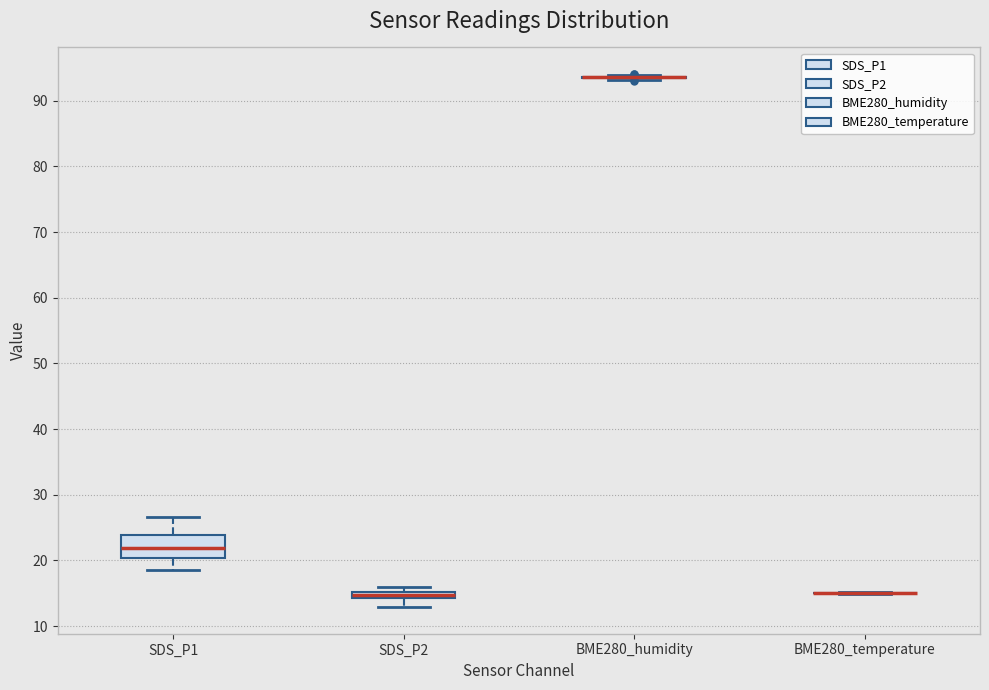

Comparing the boxes themselves (not the whiskers), which one is the tallest?

SDS_P1